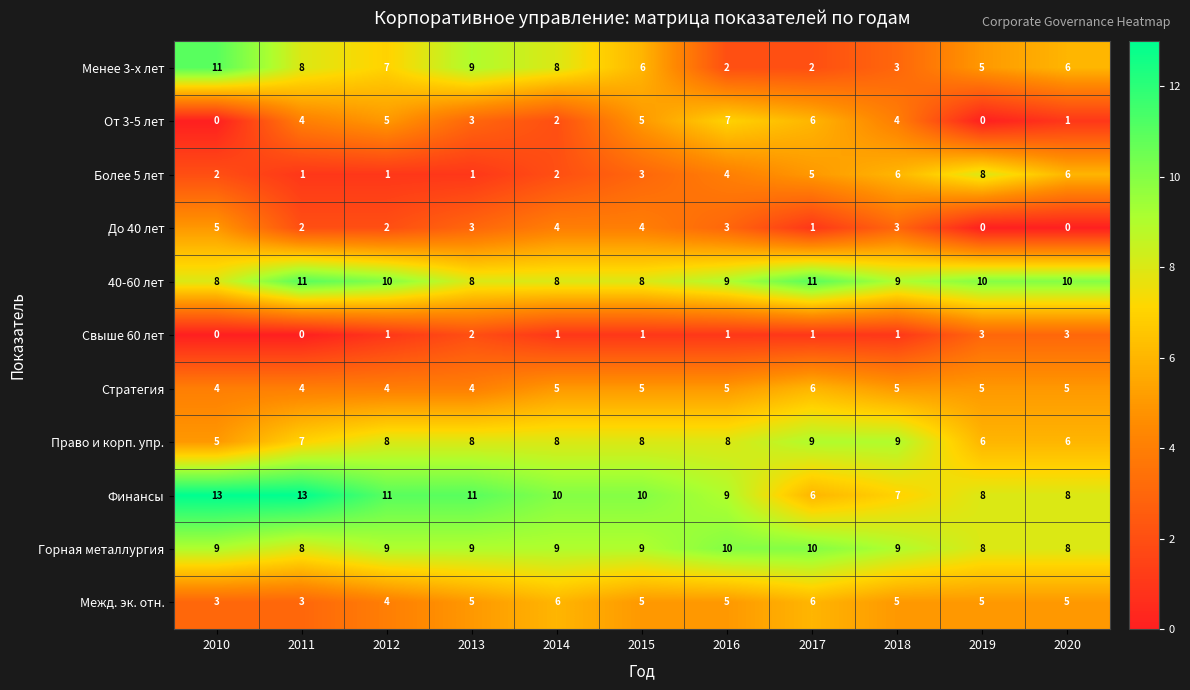

At which category is the sum across all series the highest?

2015